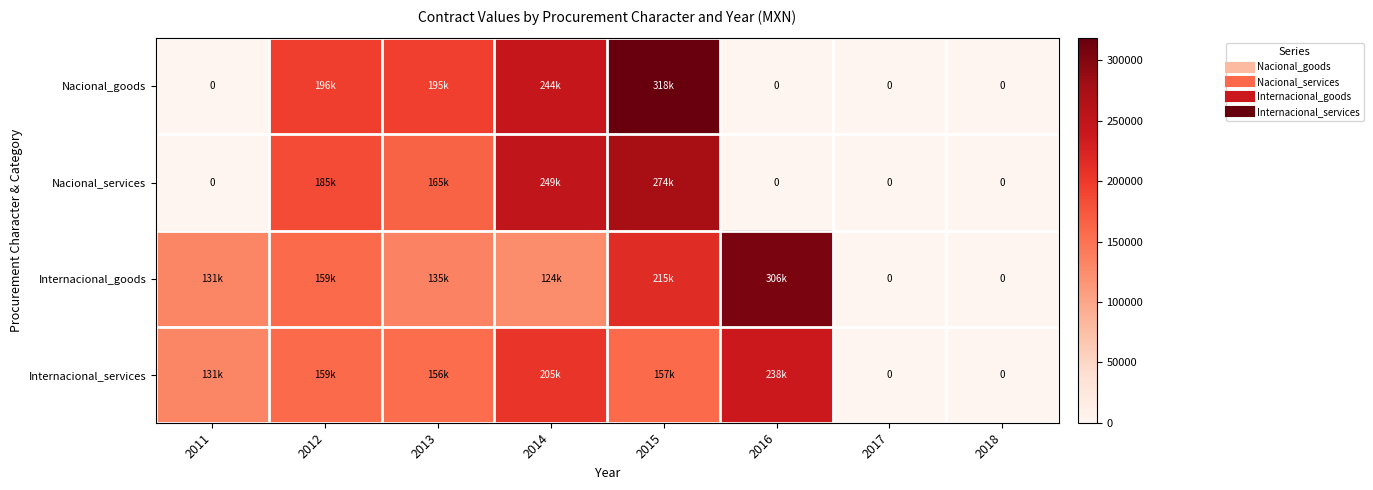

Which series has the largest range (max minus min)?

Nacional_goods